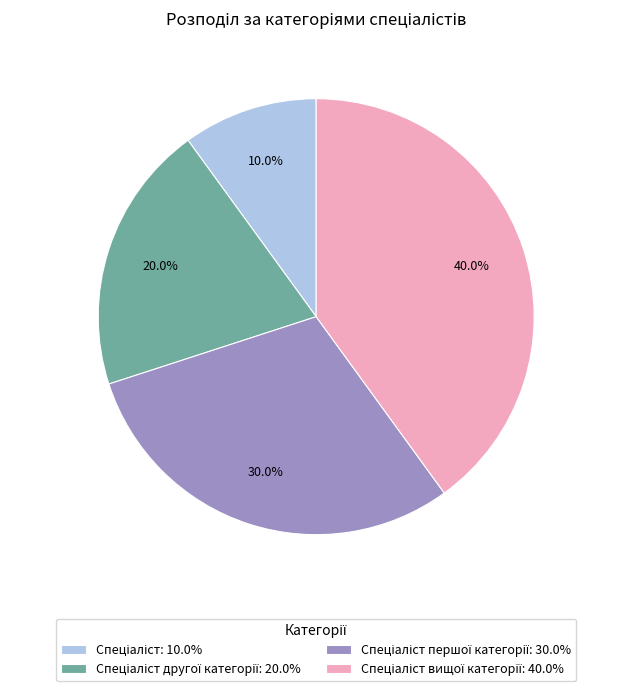

Does any single category account for the majority?

No